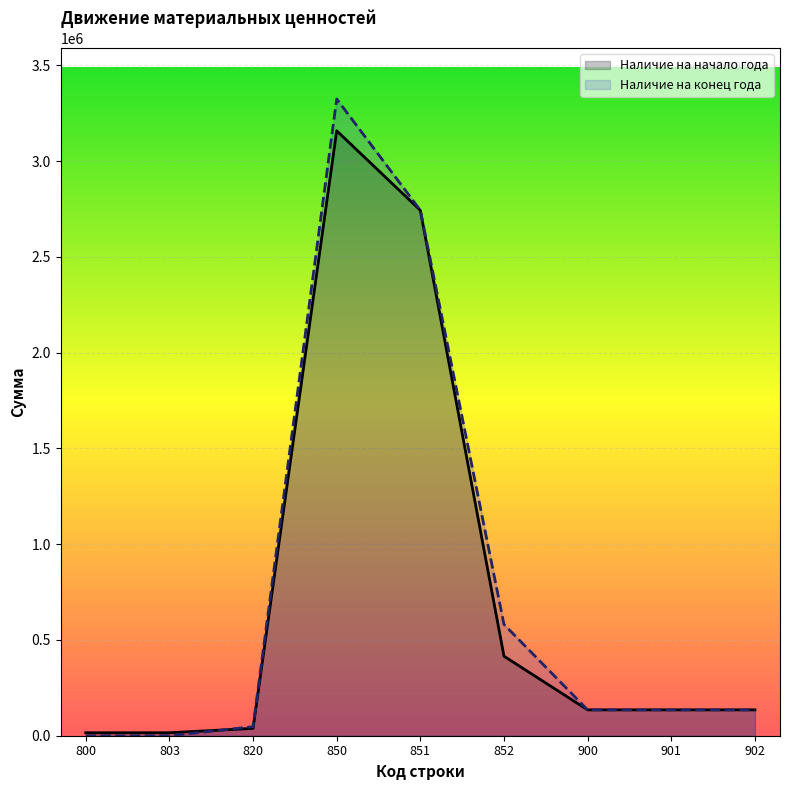

Is it true that Наличие на конец года equals 135036.0 at 902?

True